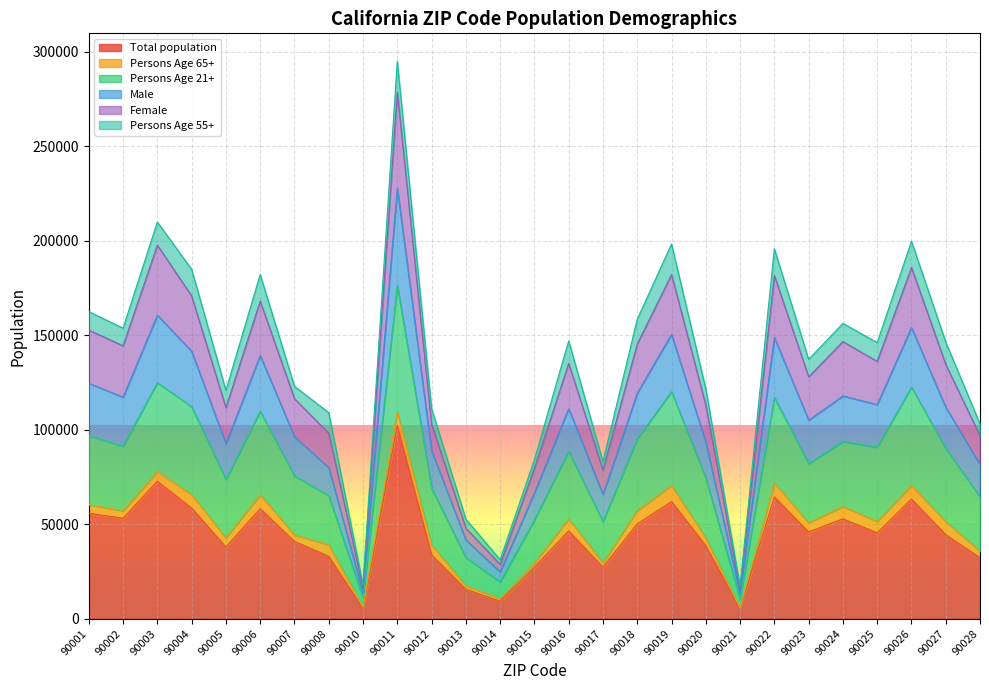

True or false: Male and Female cross at least once.

False